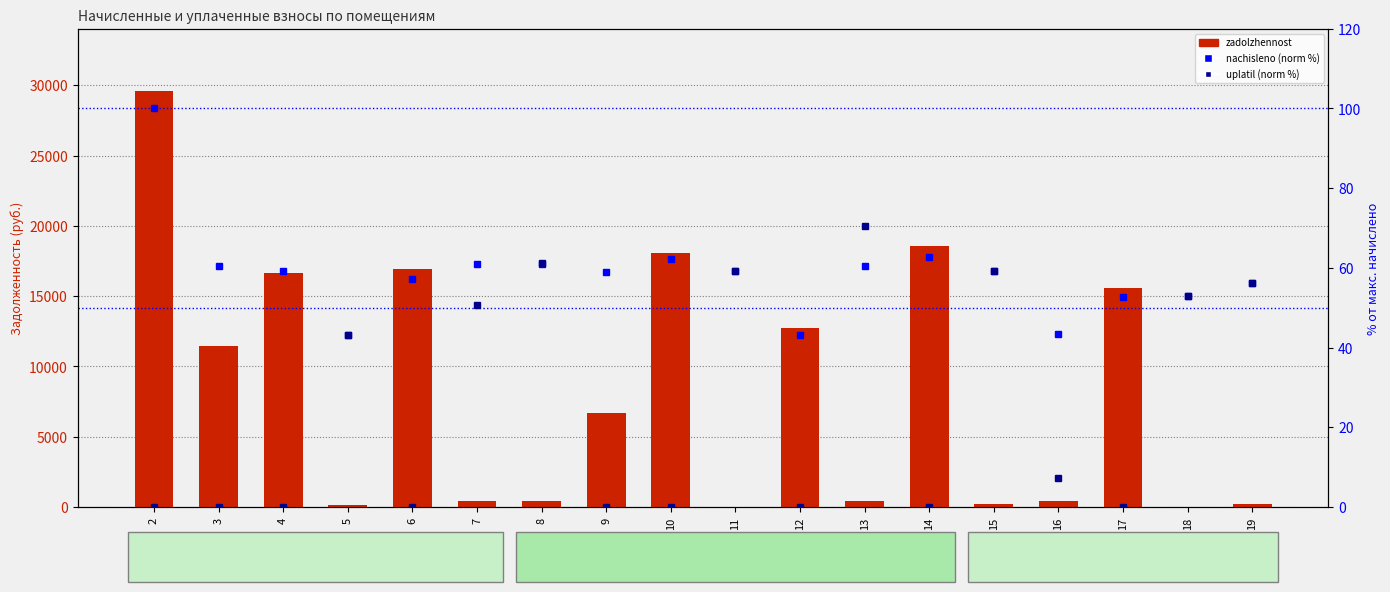

Is it true that uplatil (norm %) equals 0.0 at 9?

True